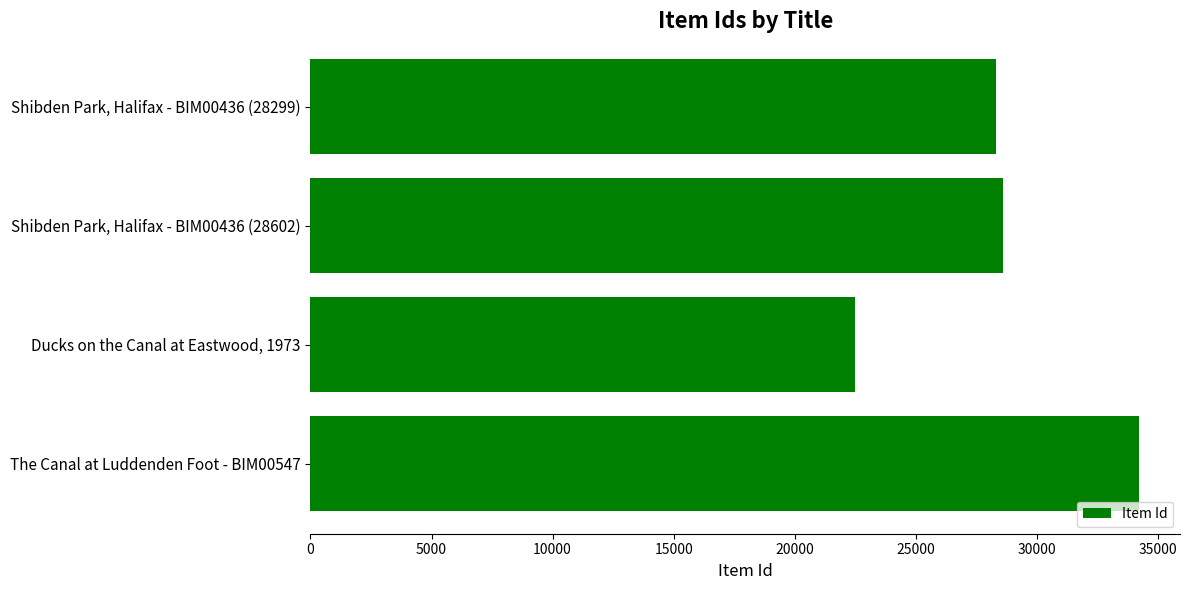

What is the sum of all values?

113611